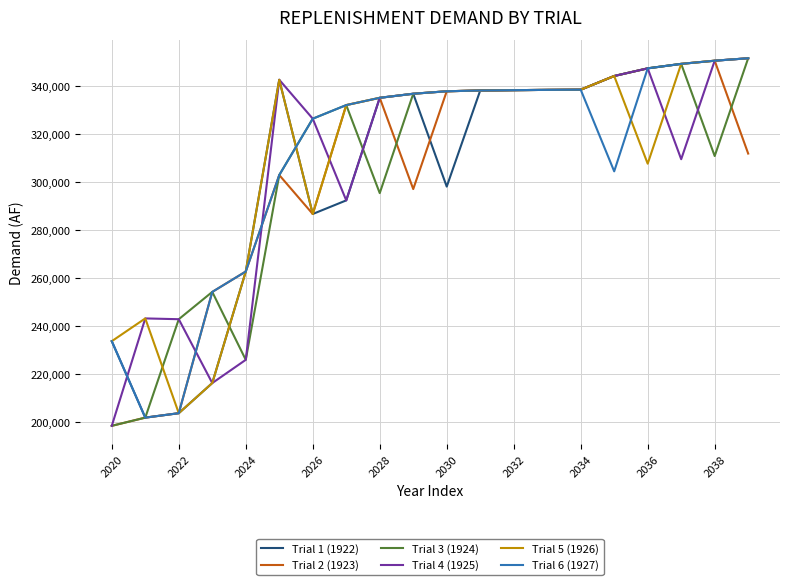

What is the highest value of the Trial 1 (1922) series?

351768